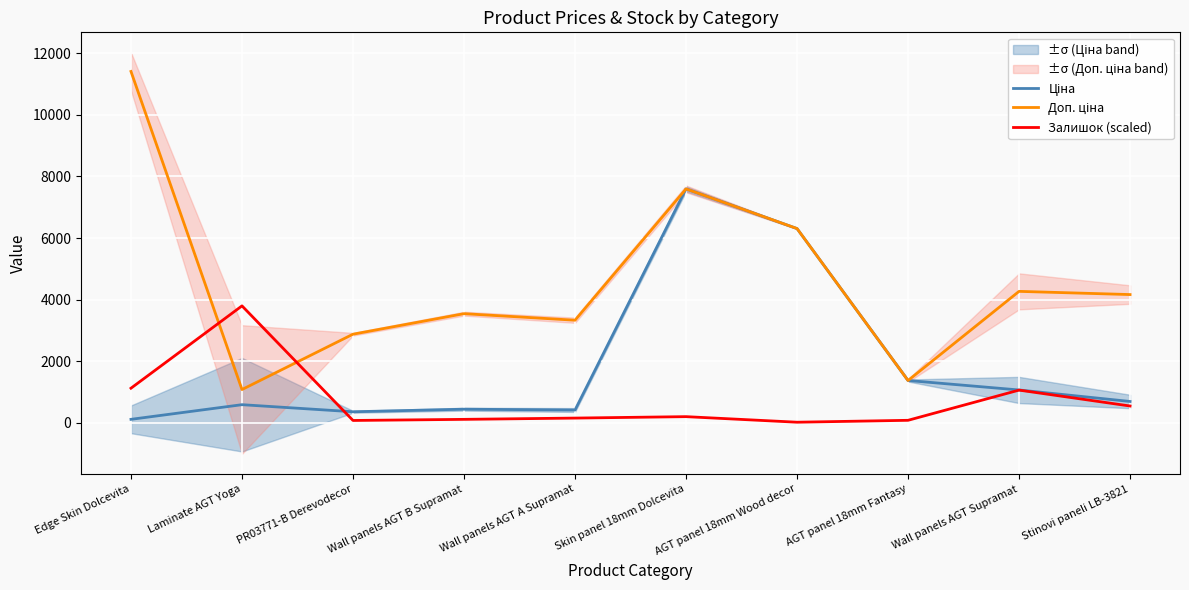

What is the sum of all Доп. ціна values?

45963.1